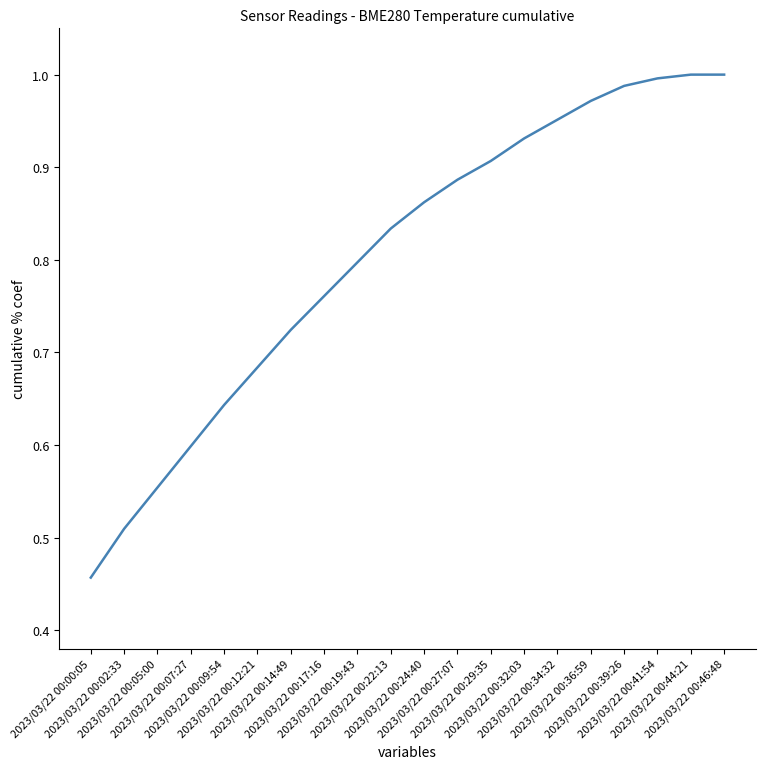

What position from the left is 2023/03/22 00:41:54?

18